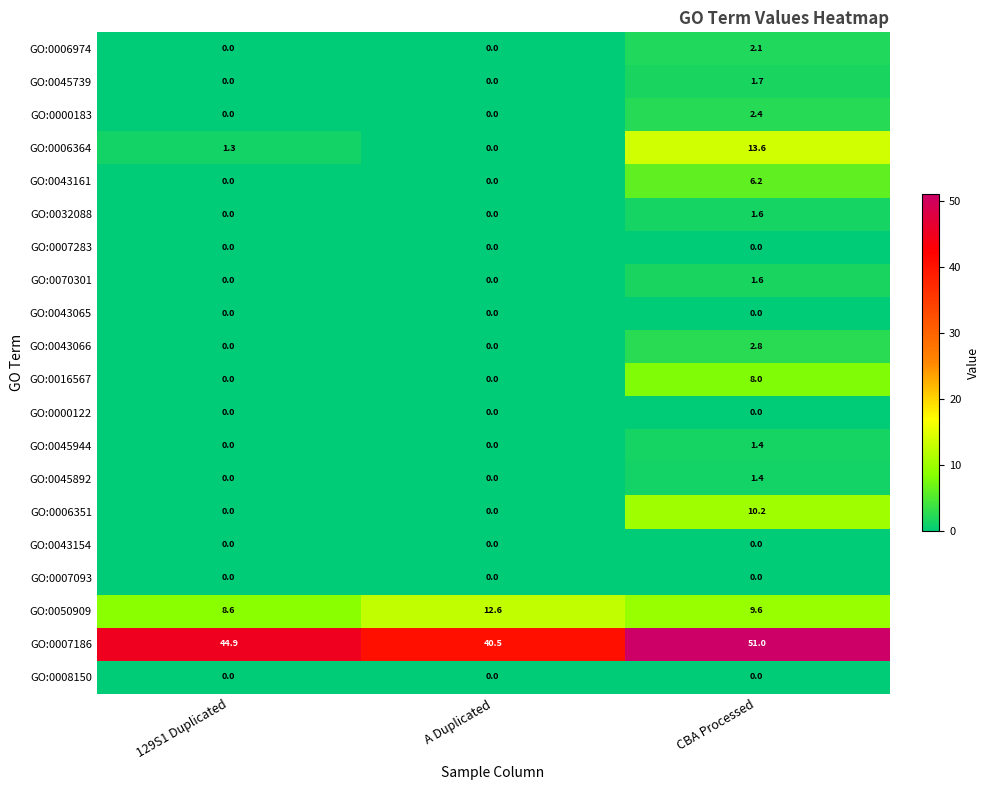

At which category is the sum across all series the highest?

CBA Processed